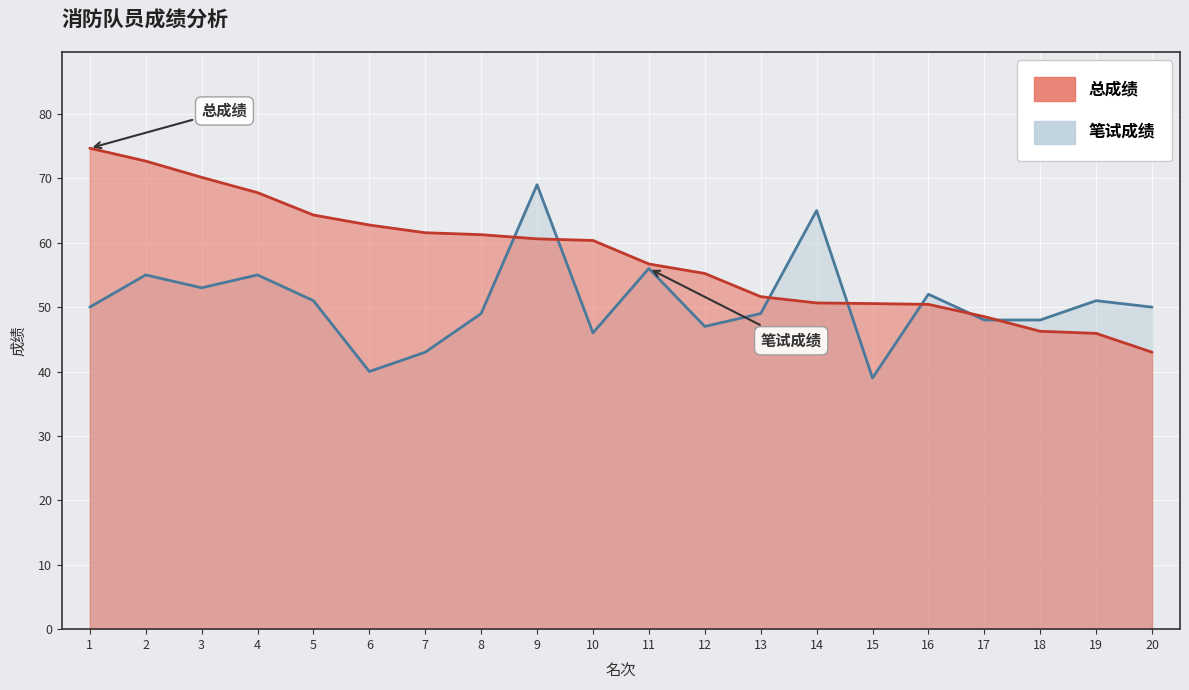

Reading left to right, transcribe all the data shown in this chart.

笔试成绩: 1=50.0	2=55.0	3=53.0	4=55.0	5=51.0	6=40.0	7=43.0	8=49.0	9=69.0	10=46.0	11=56.0	12=47.0	13=49.0	14=65.0	15=39.0	16=52.0	17=48.0	18=48.0	19=51.0	20=50.0
总成绩: 1=74.7	2=72.7	3=70.2	4=67.8	5=64.3	6=62.8	7=61.5	8=61.2	9=60.6	10=60.4	11=56.7	12=55.2	13=51.6	14=50.6	15=50.5	16=50.4	17=48.5	18=46.2	19=45.9	20=43.0